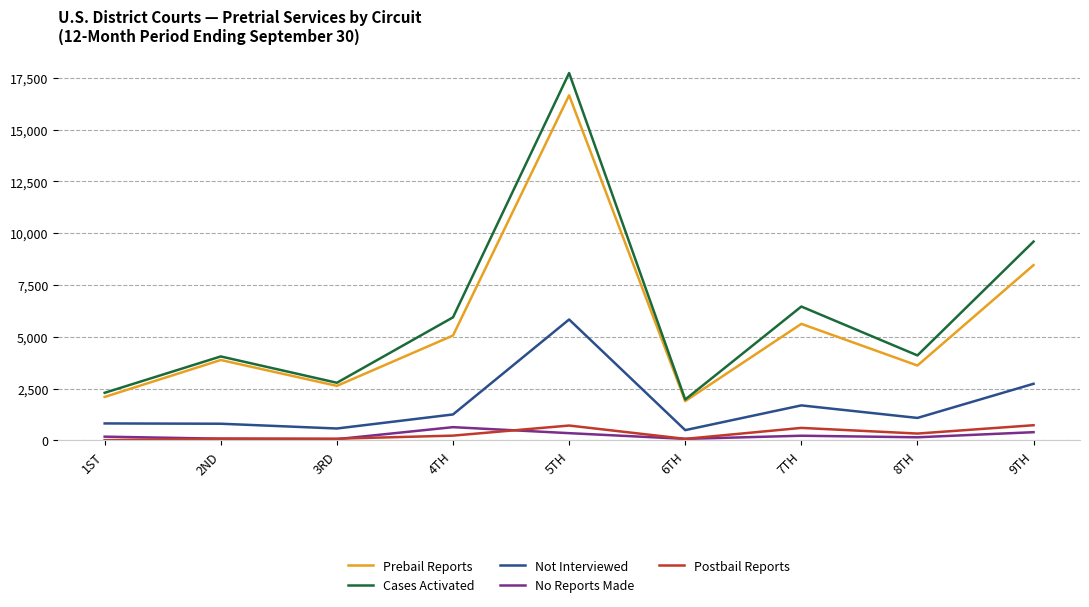

What is the spread (max minus min) of values at 8TH?

3951